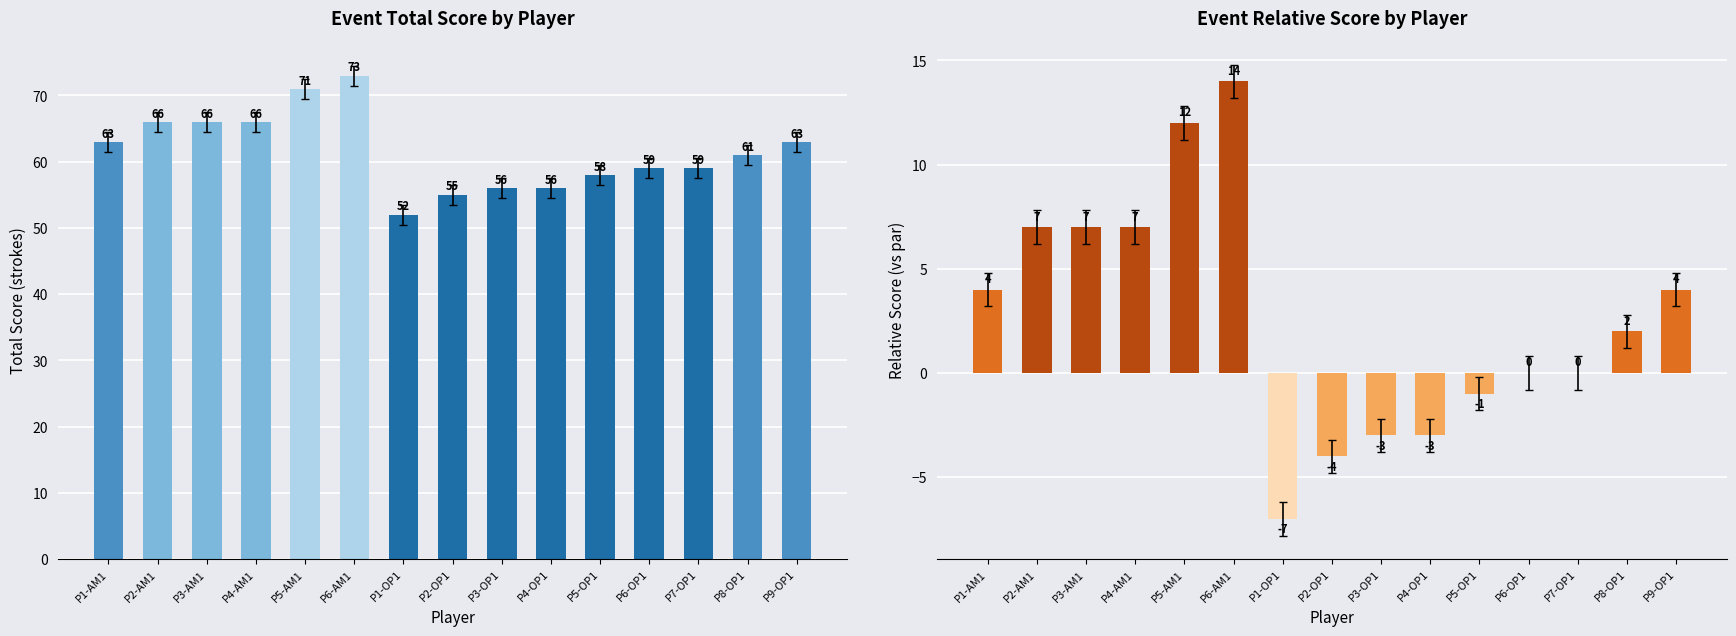

What is the label of the 15th bar from the right?

P1-AM1